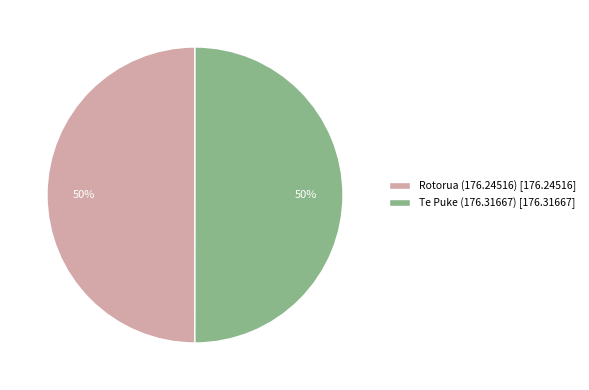

Count the number of slices in the pie.

2